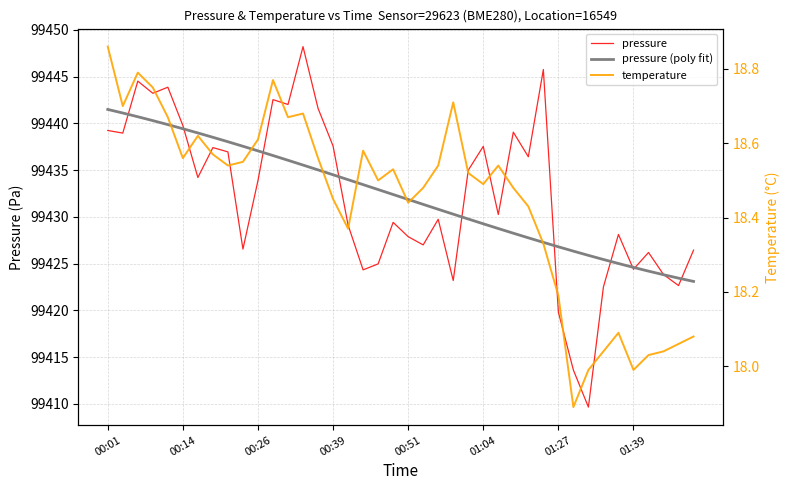

Which series has the largest total across all categories?

pressure